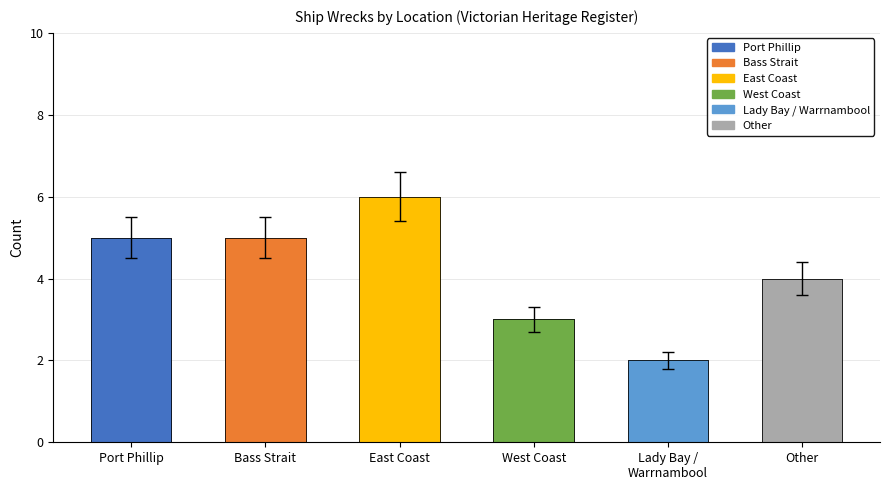

What is the change in value from Bass Strait to Lady Bay / Warrnambool?

-3